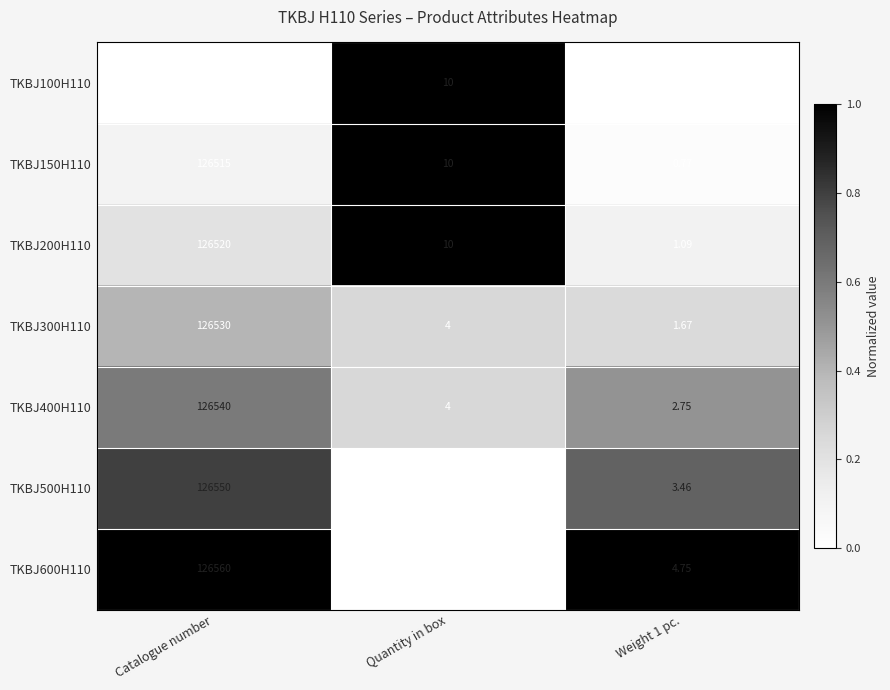

Is the value of TKBJ300H110 at Weight 1 pc. greater than the value of TKBJ600H110 at Quantity in box?

No